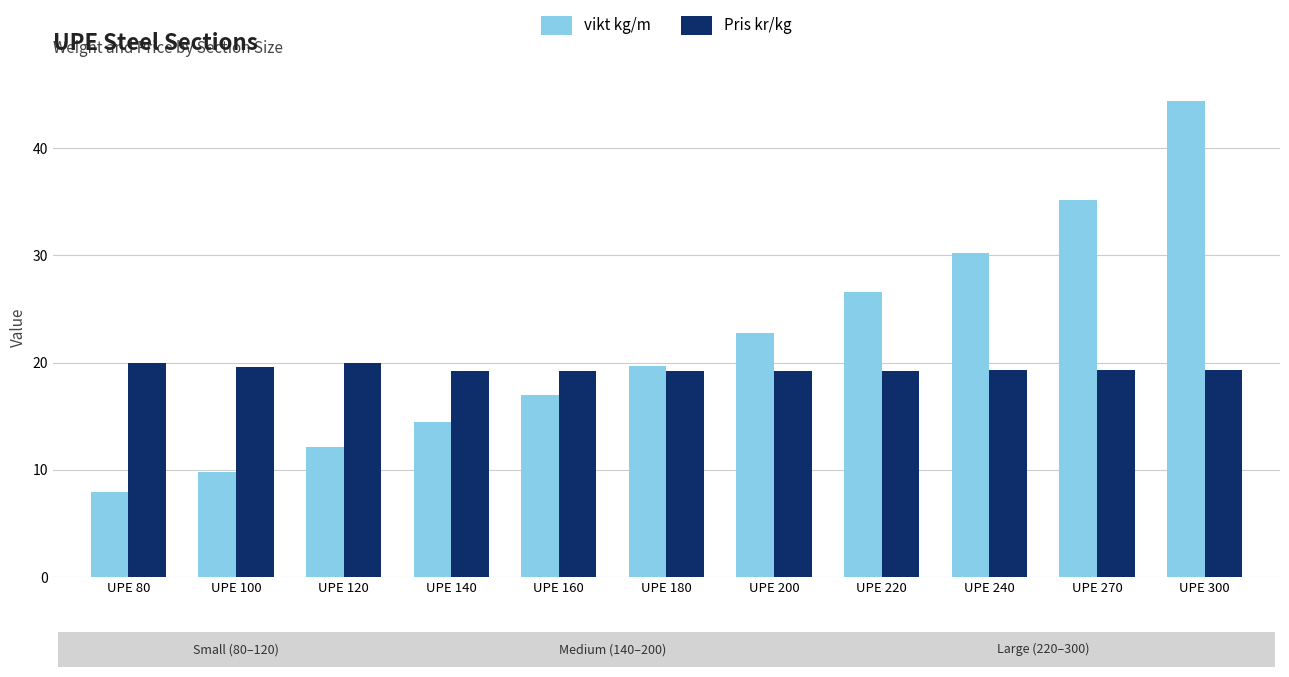

True or false: vikt kg/m has a value of 2.3 at UPE 80.

False